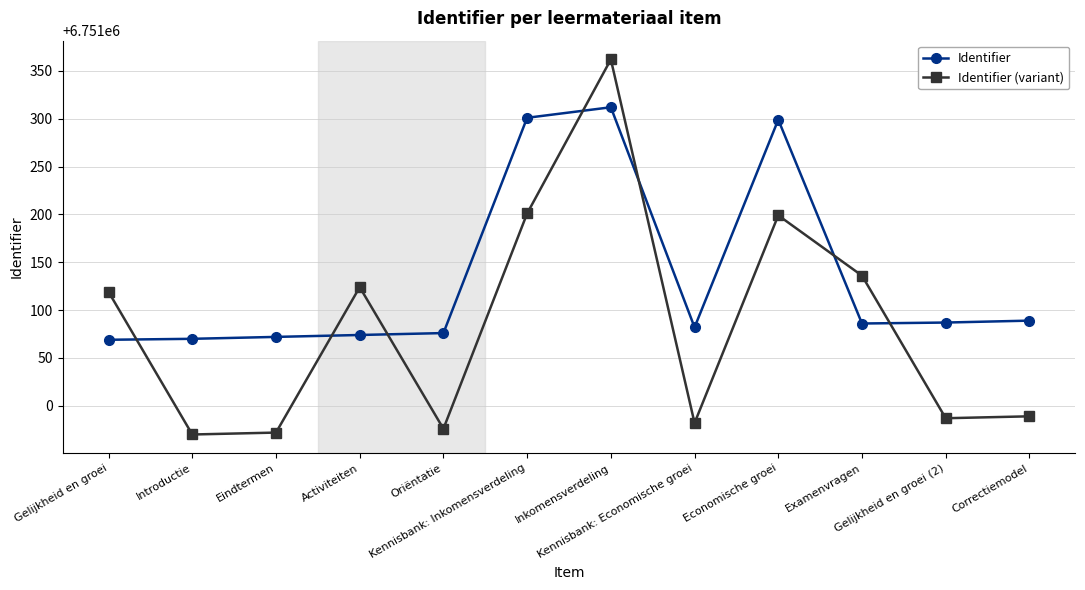

The Identifier series shows 9954769 at Inkomensverdeling. True or false?

False